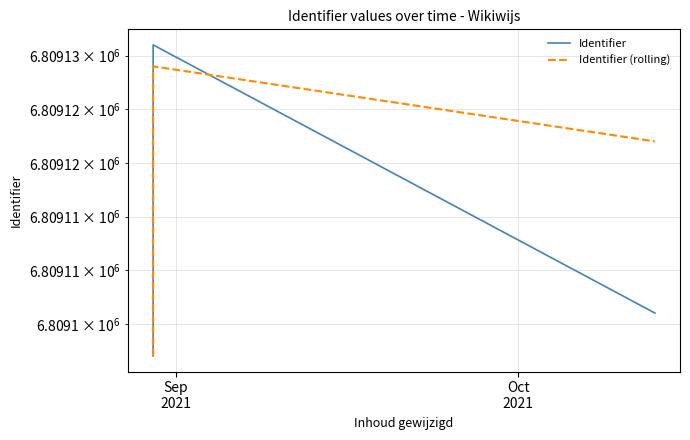

What is the sum of all Identifier values?

95327638.0